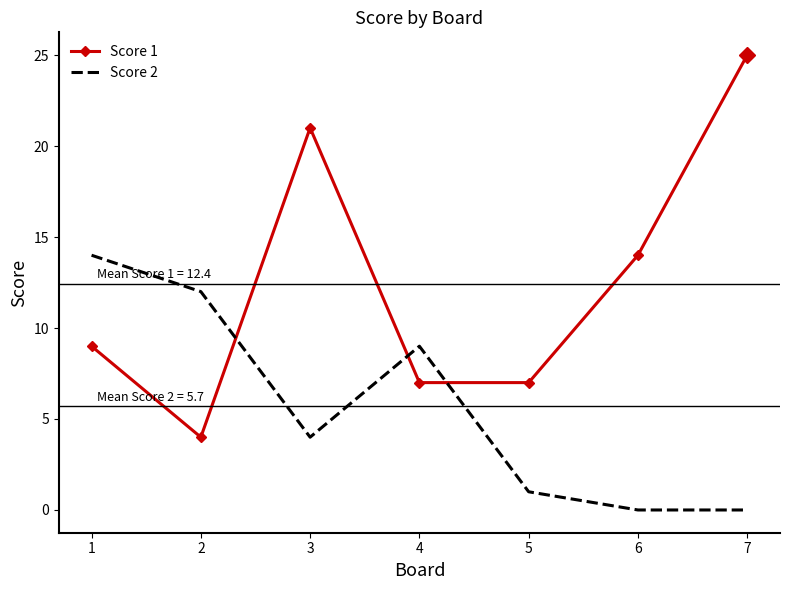

Which label corresponds to the largest value in the chart?

7